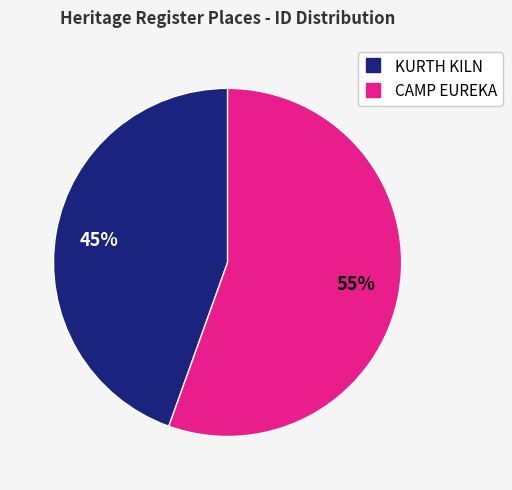

Is there any slice that represents more than half of the pie?

Yes